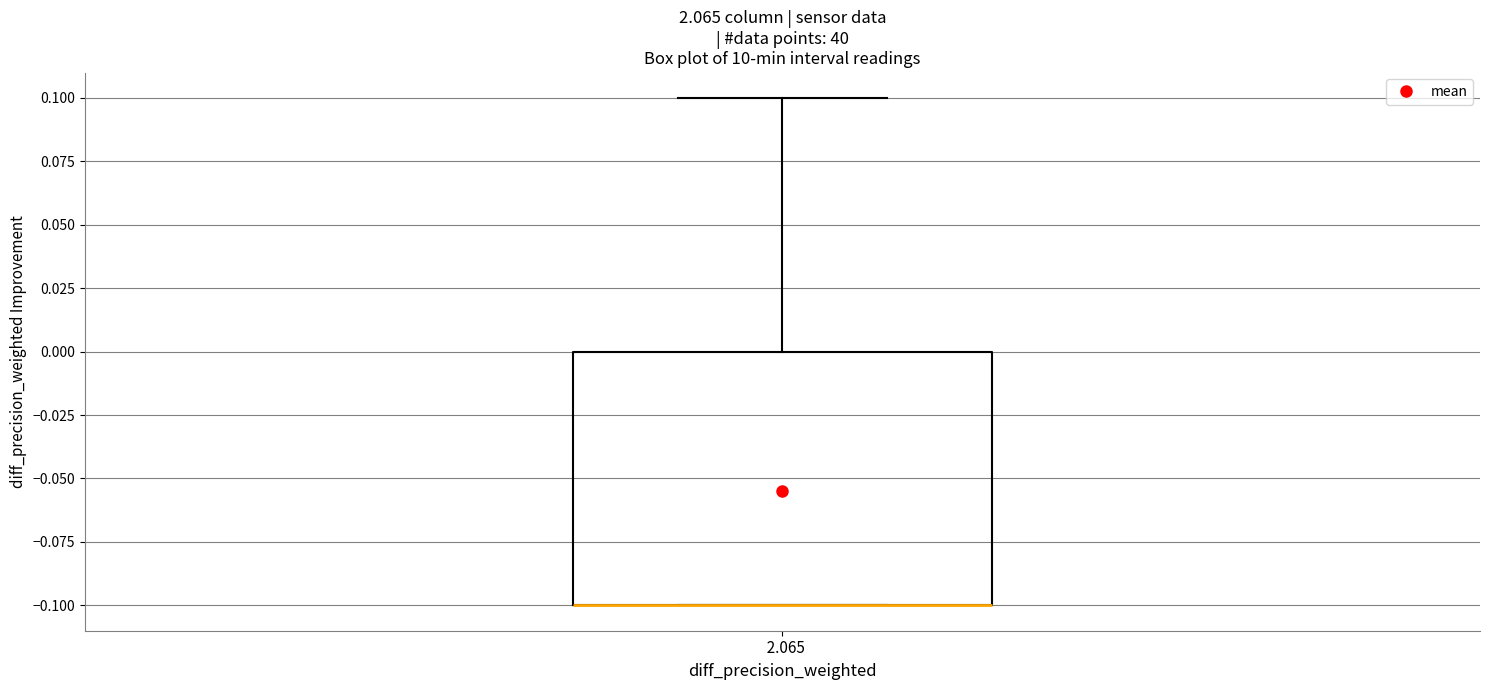

Transcribe this box plot: give where the median line is, the range the box spans, and where the two whiskers end, as read against the y-axis. The values are not printed on the chart, so give them approximately, as read against the axis.

median -0.1 (drawn on the box's lower edge), box -0.1 to 0.0, whiskers -0.1 to 0.1